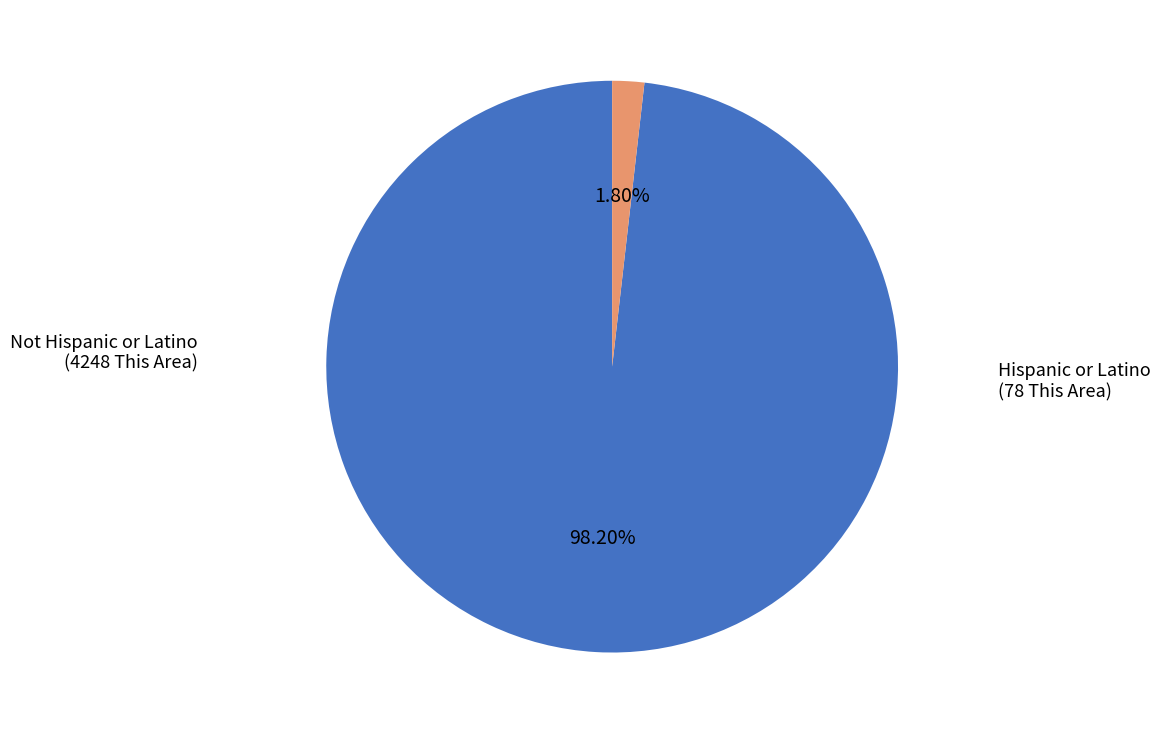

To the nearest percent, what is the difference between the largest and smallest slice percentages?

96%